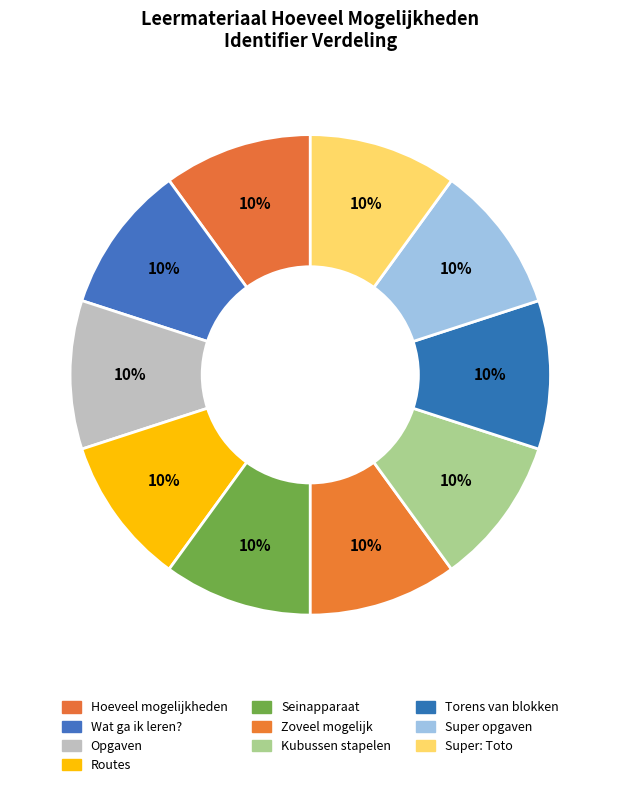

To the nearest percent, what is the average slice percentage?

10%